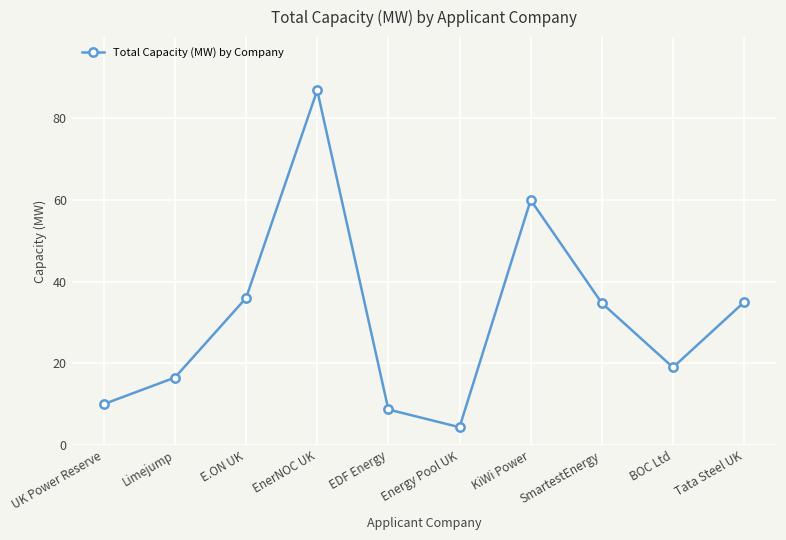

What is the label of the 3rd point from the right?

SmartestEnergy